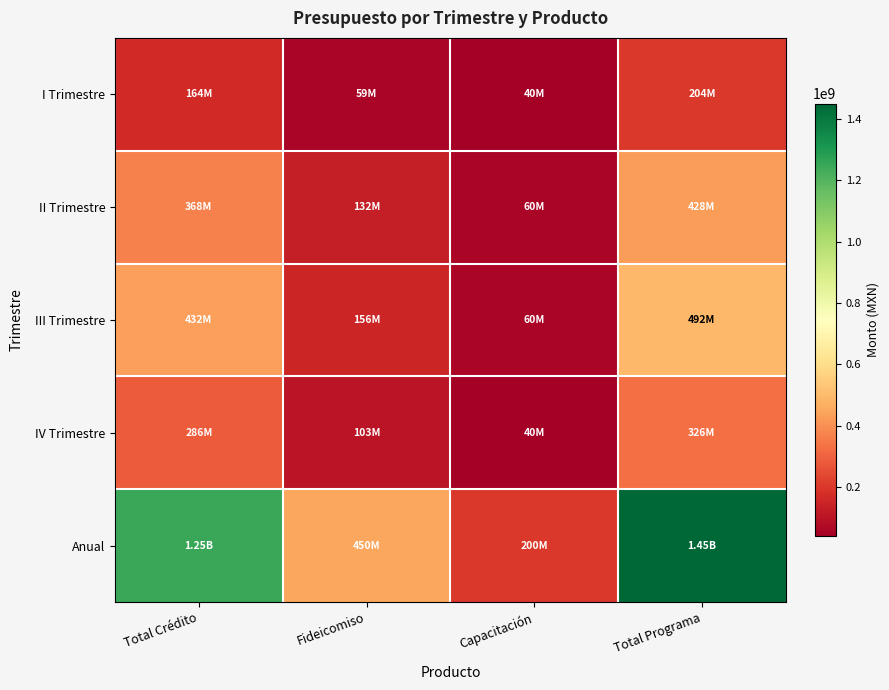

Reading left to right, list all the values displayed in this chart.

I Trimestre: Total Crédito=163500000	Fideicomiso=58860000	Capacitación=40000000	Total Programa=203500000
II Trimestre: Total Crédito=367500000	Fideicomiso=132300000	Capacitación=60000000	Total Programa=427500000
III Trimestre: Total Crédito=432000000	Fideicomiso=155520000	Capacitación=60000000	Total Programa=492000000
IV Trimestre: Total Crédito=286500000	Fideicomiso=103140000	Capacitación=40000000	Total Programa=326500000
Anual: Total Crédito=1250000000	Fideicomiso=450000000	Capacitación=200000000	Total Programa=1450000000